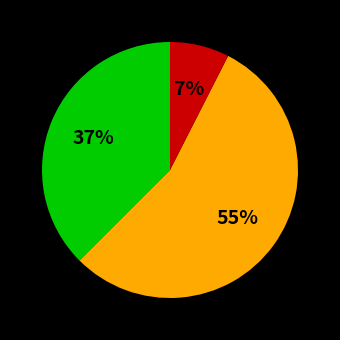

Does any single category account for the majority?

Yes